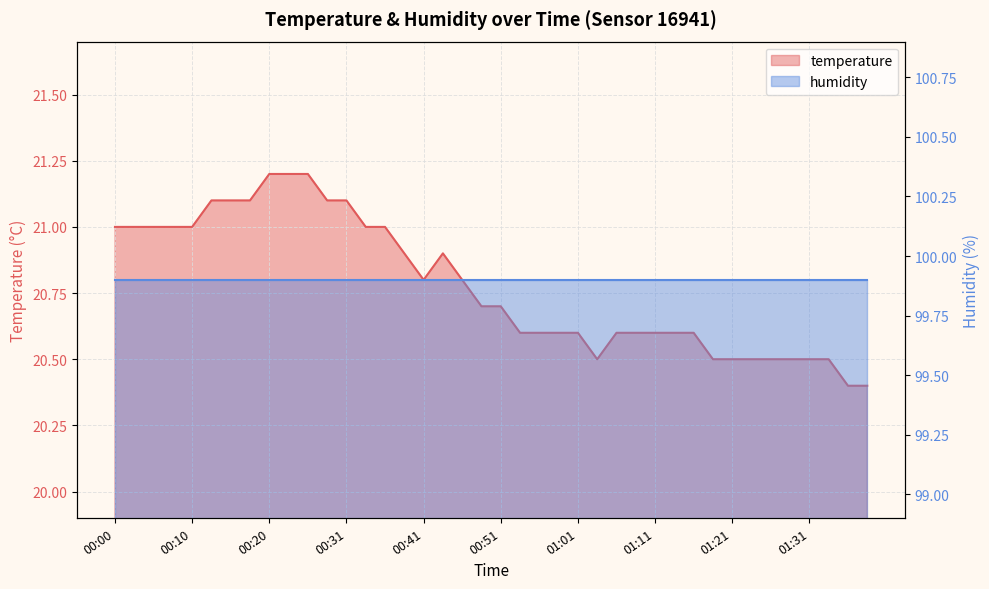

True or false: the data shows 20.5 at 01:04.

True